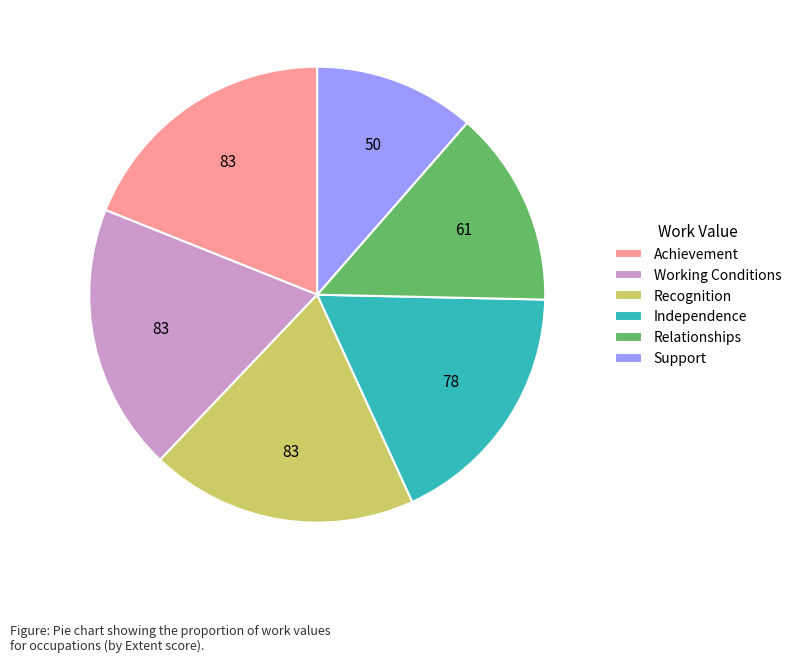

Do Relationships and Achievement together represent more than half of the pie?

No